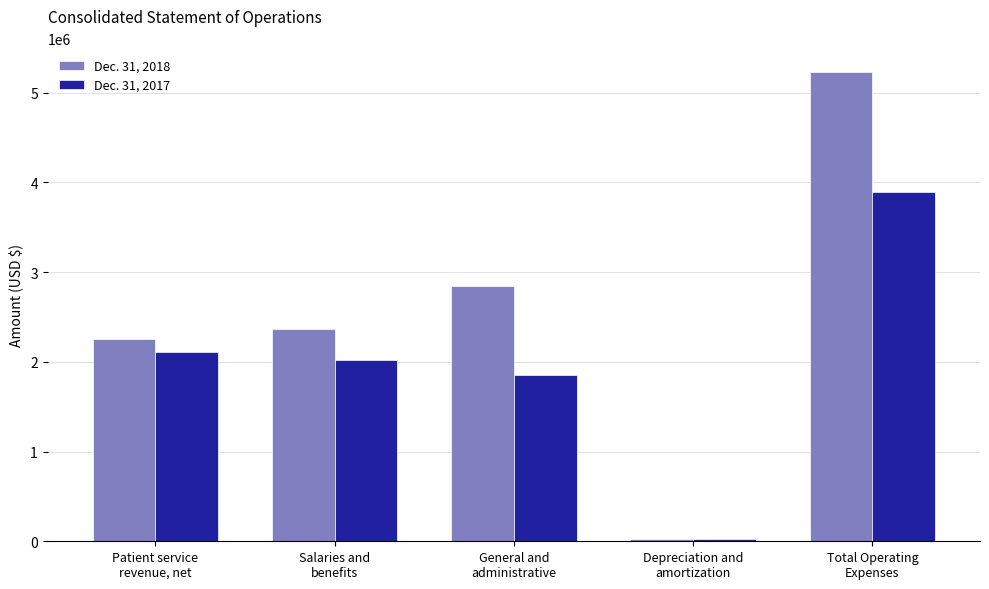

What is the sum of the Dec. 31, 2017 values at General and
administrative and Depreciation and
amortization?

1872472